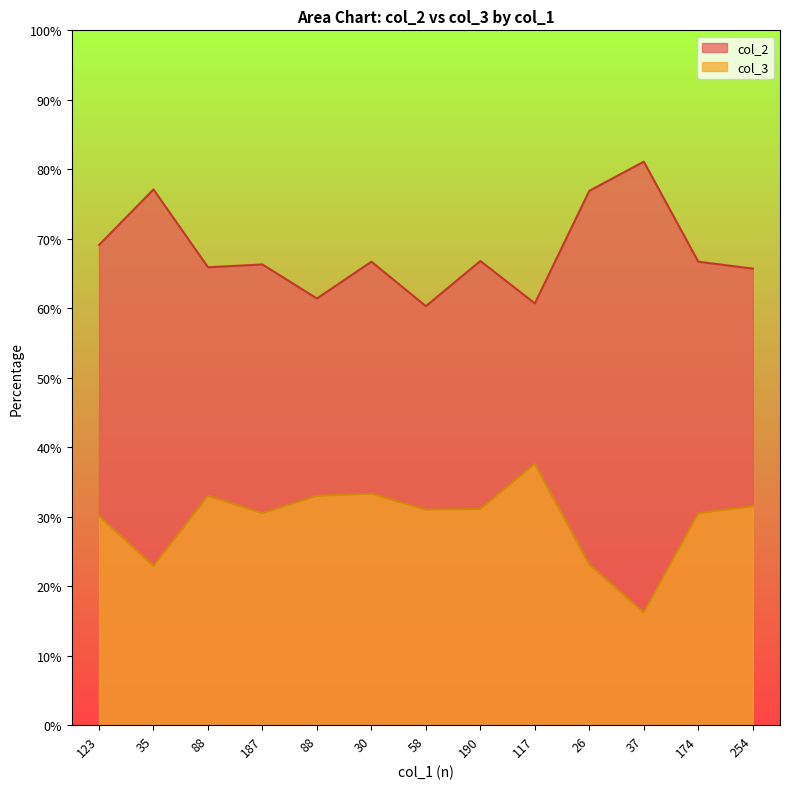

The value of col_3 at 187 is 30.5. True or false?

True